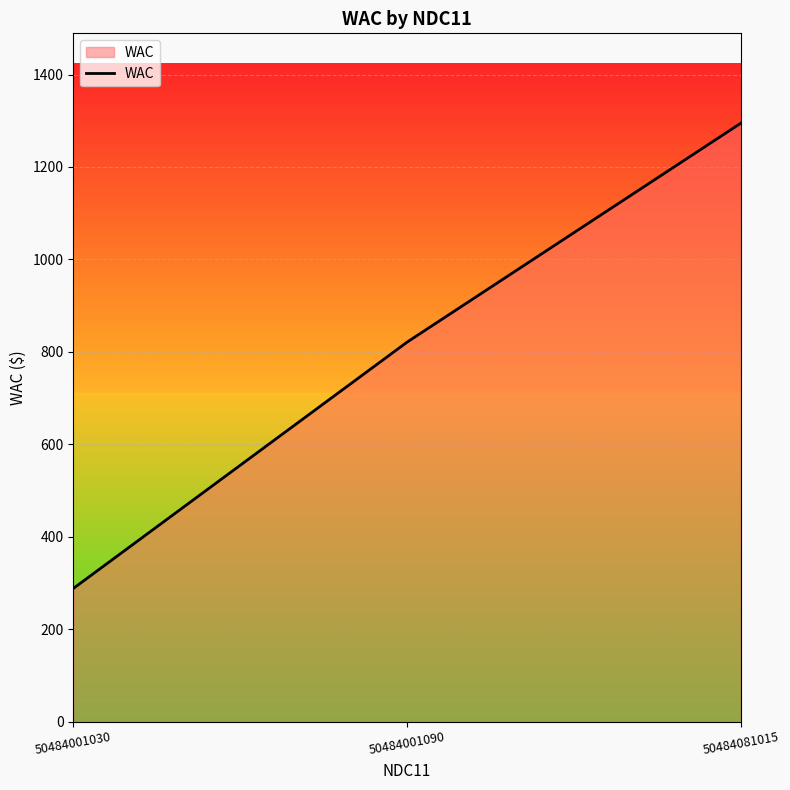

What is the difference between the maximum and minimum values?

1007.0